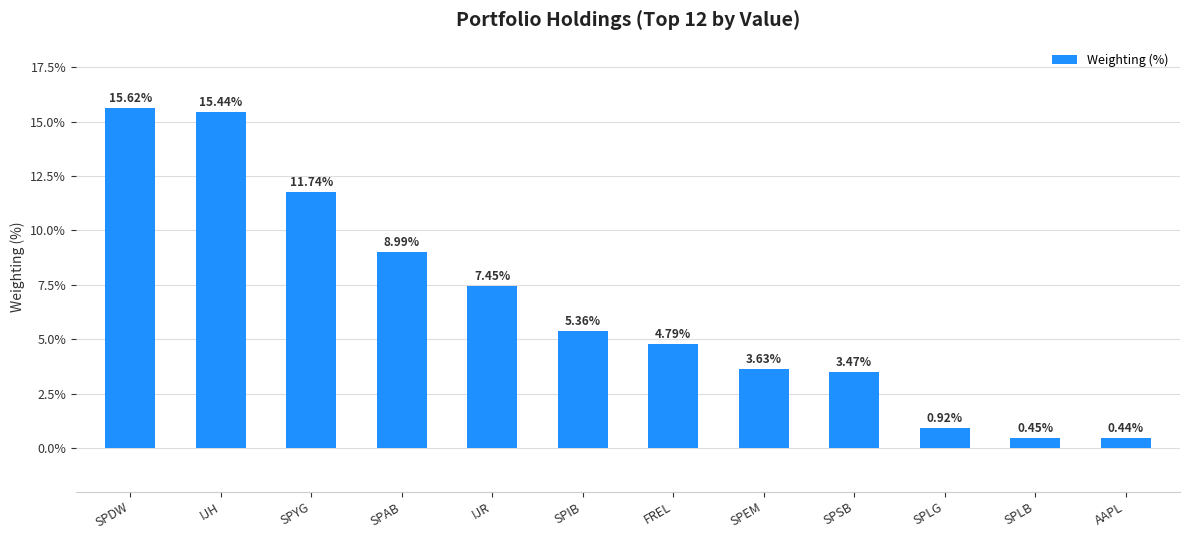

At which category does the chart reach its minimum across all series?

AAPL